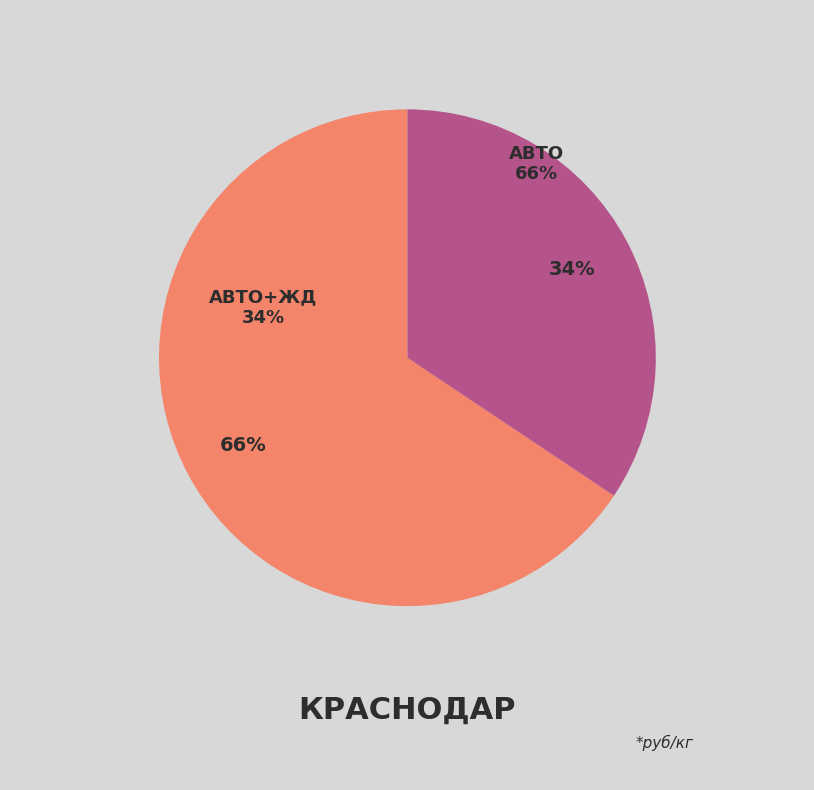

Is it true that авто+жд is 34% of the pie?

True